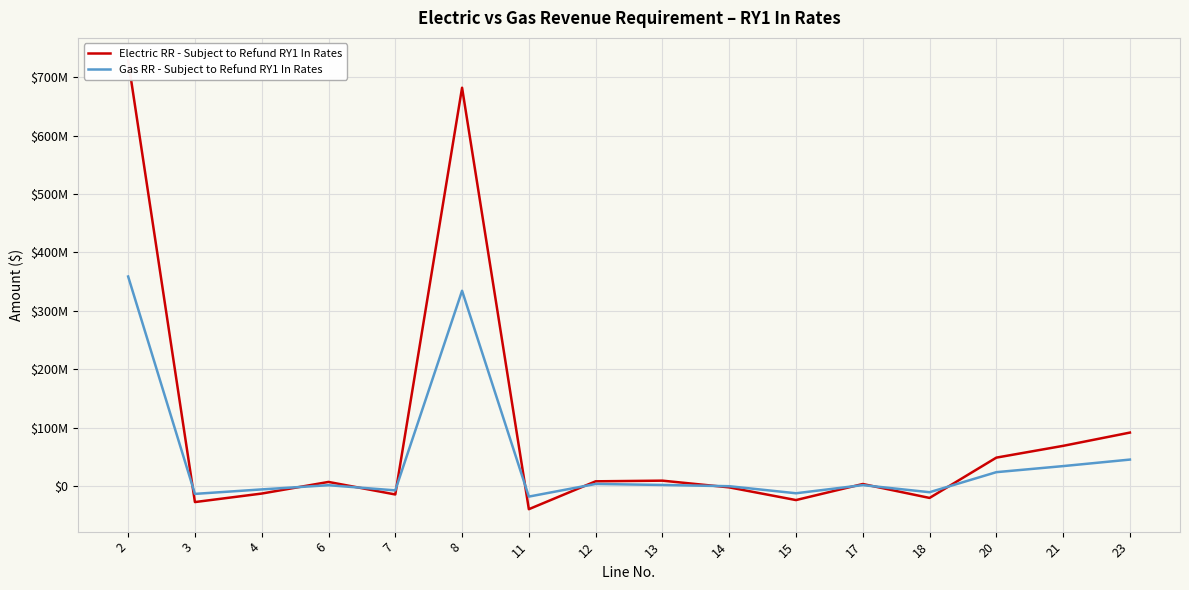

What is the total value across all series at 20?

72783534.2